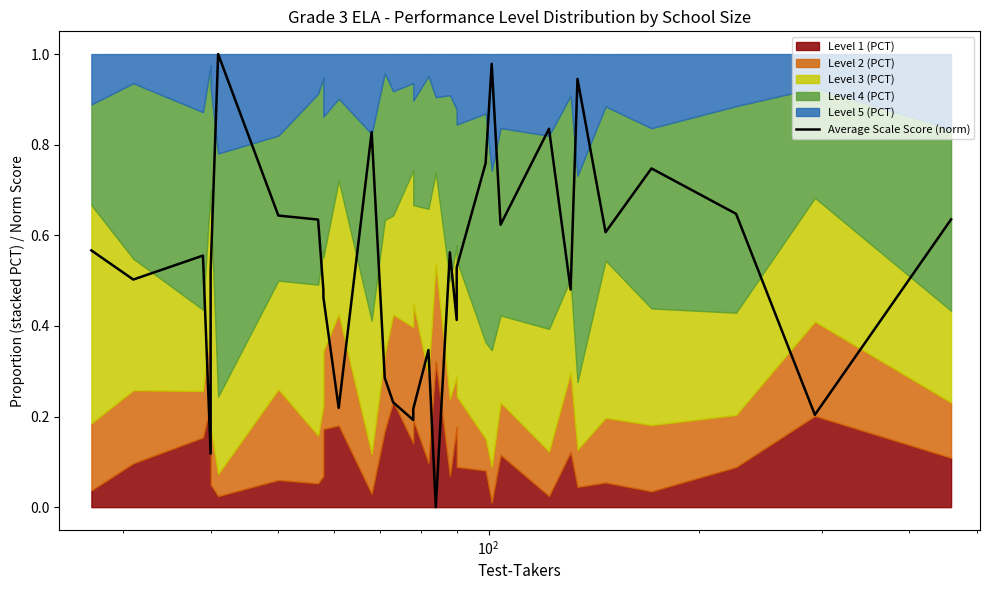

Count the number of values greater than 0.

31